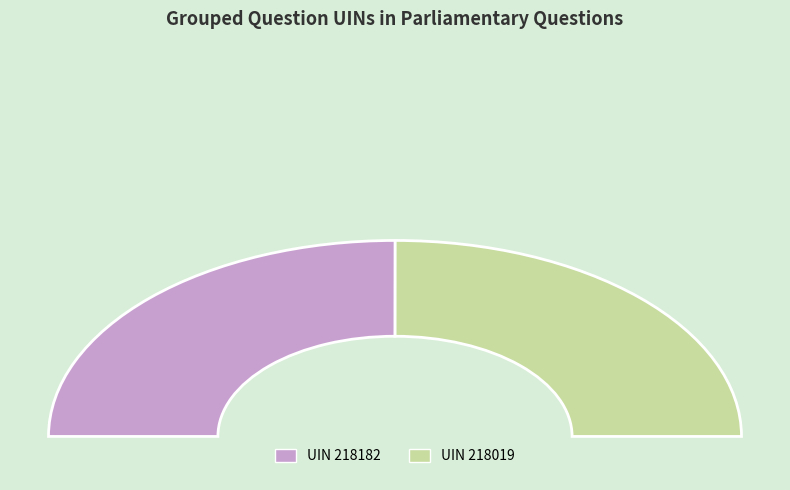

Between UIN 218182 and UIN 218019, which is larger?

UIN 218182